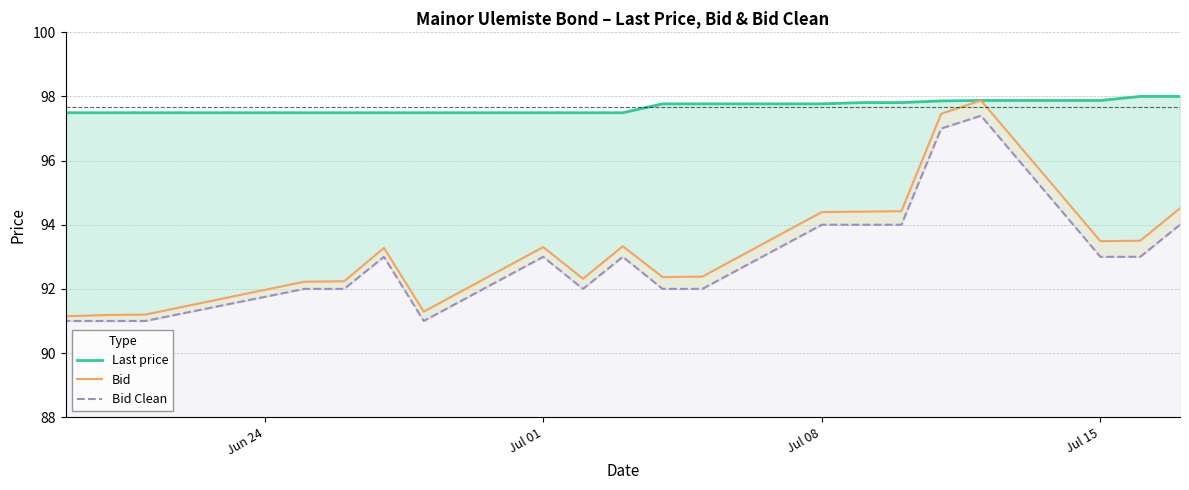

In Bid, how many points are lower than both neighbors (excluding endpoints)?

4